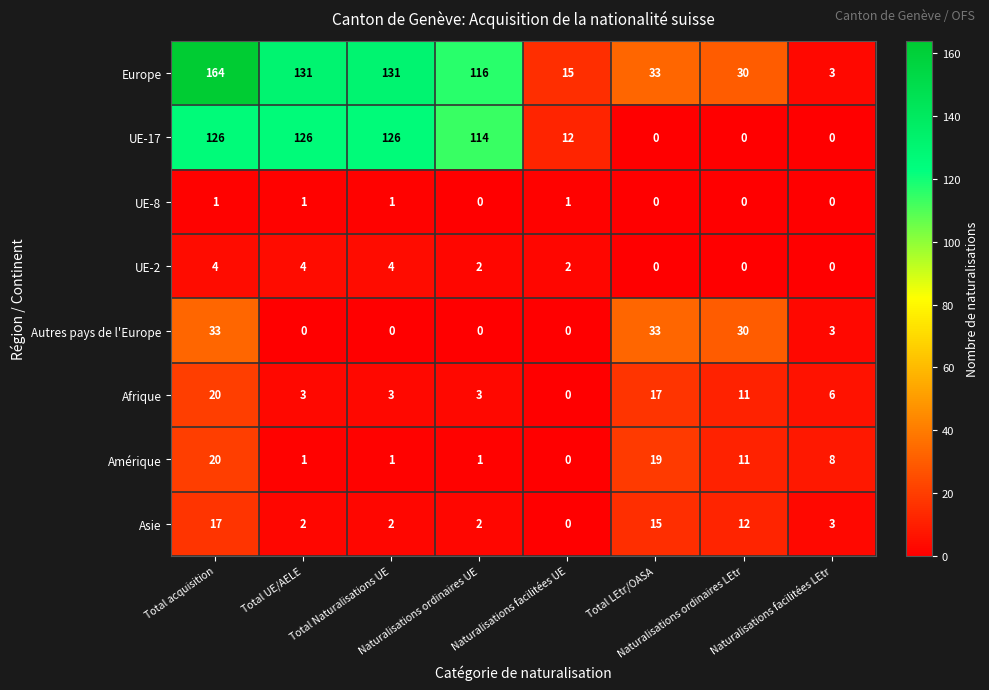

Which series has the largest total across all categories?

Europe